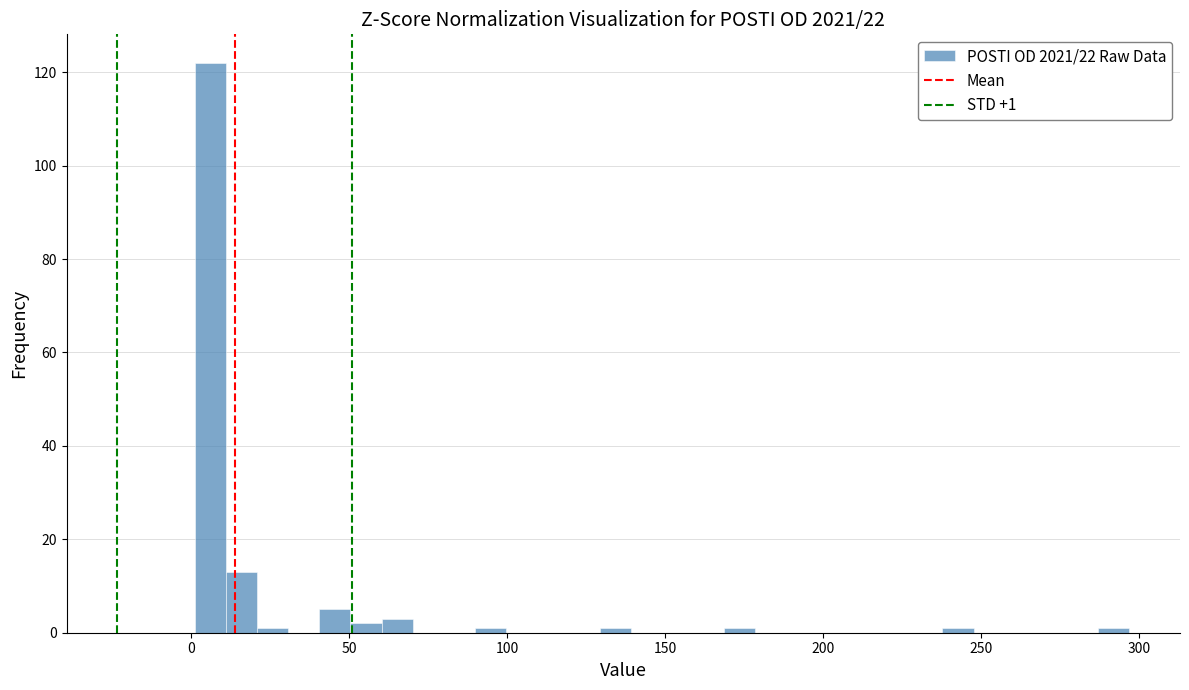

Read against the x-axis, roughly where is the centre of the tallest bar?

5